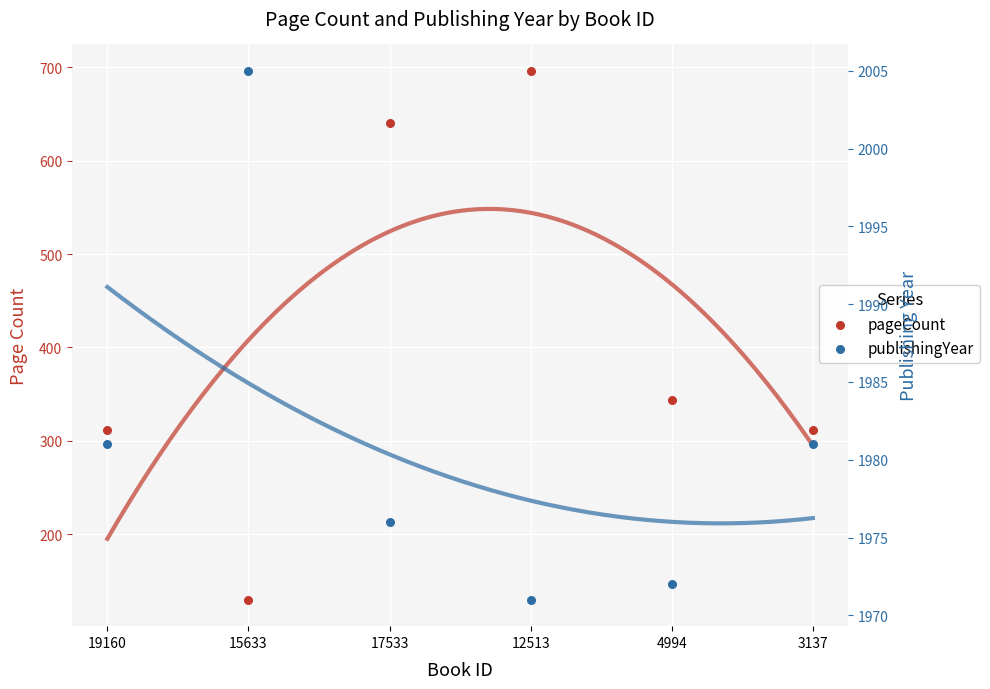

What are all the series names shown in the legend?

pageCount, publishingYear